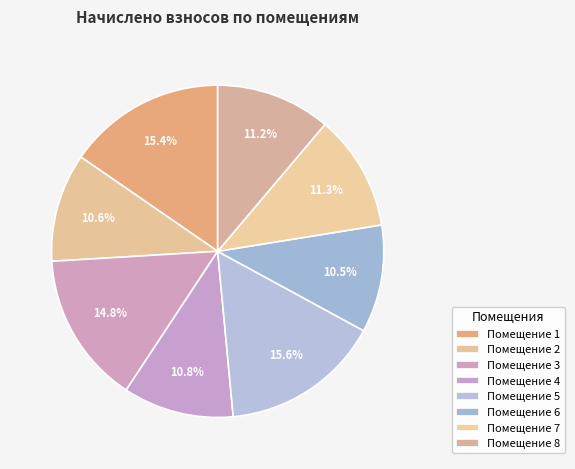

Count the number of slices in the pie.

8